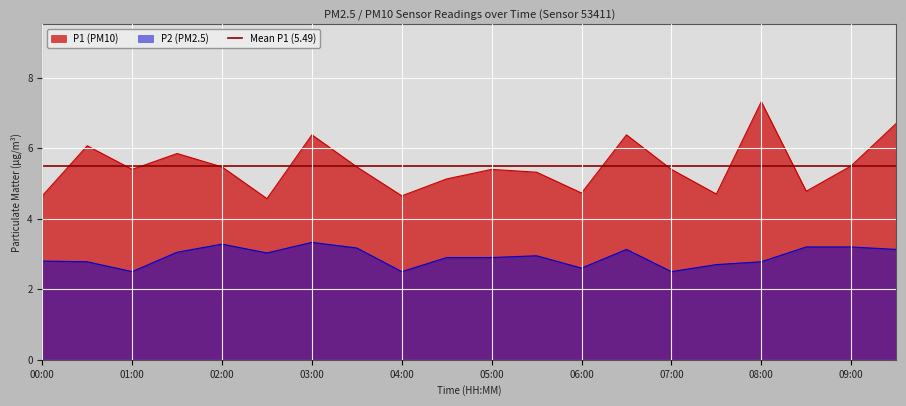

True or false: P2 and P1 intersect in this chart.

False